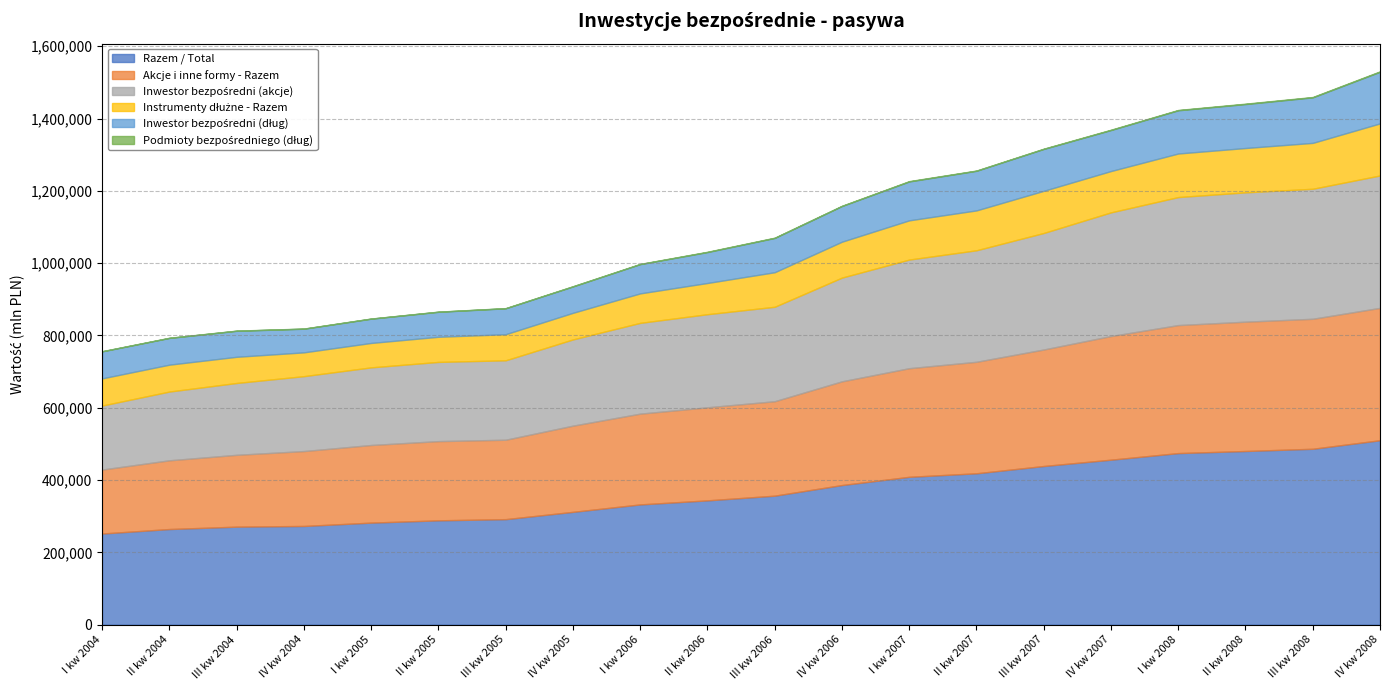

Rank the series by their maximum value, from highest to lowest.

Razem / Total, Akcje i inne formy - Razem, Inwestor bezpośredni (akcje), Instrumenty dłużne - Razem, Inwestor bezpośredni (dług), Podmioty bezpośredniego (dług)